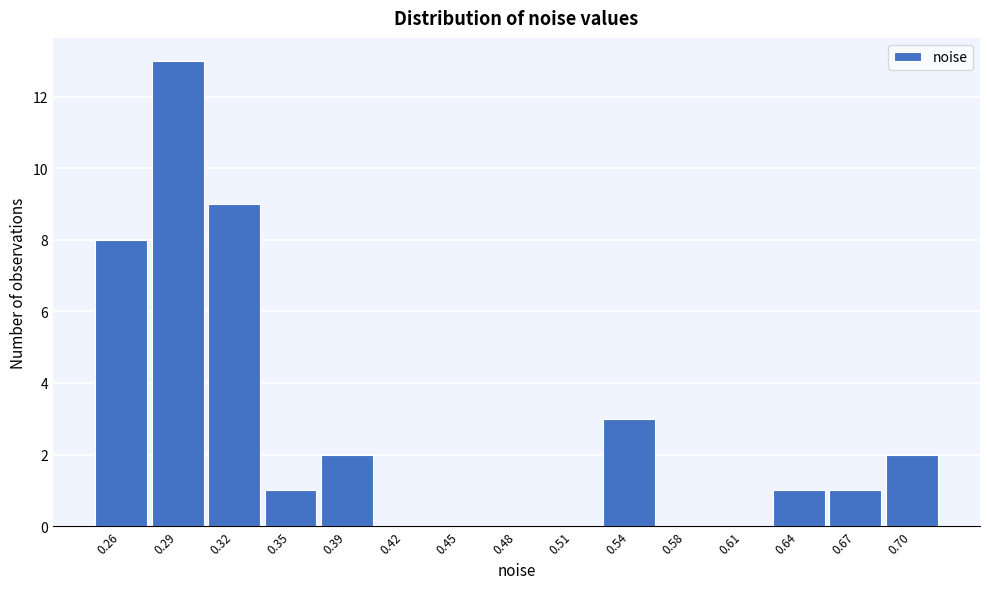

Over which range of the x-axis is the bar tallest?

0.275 to 0.305